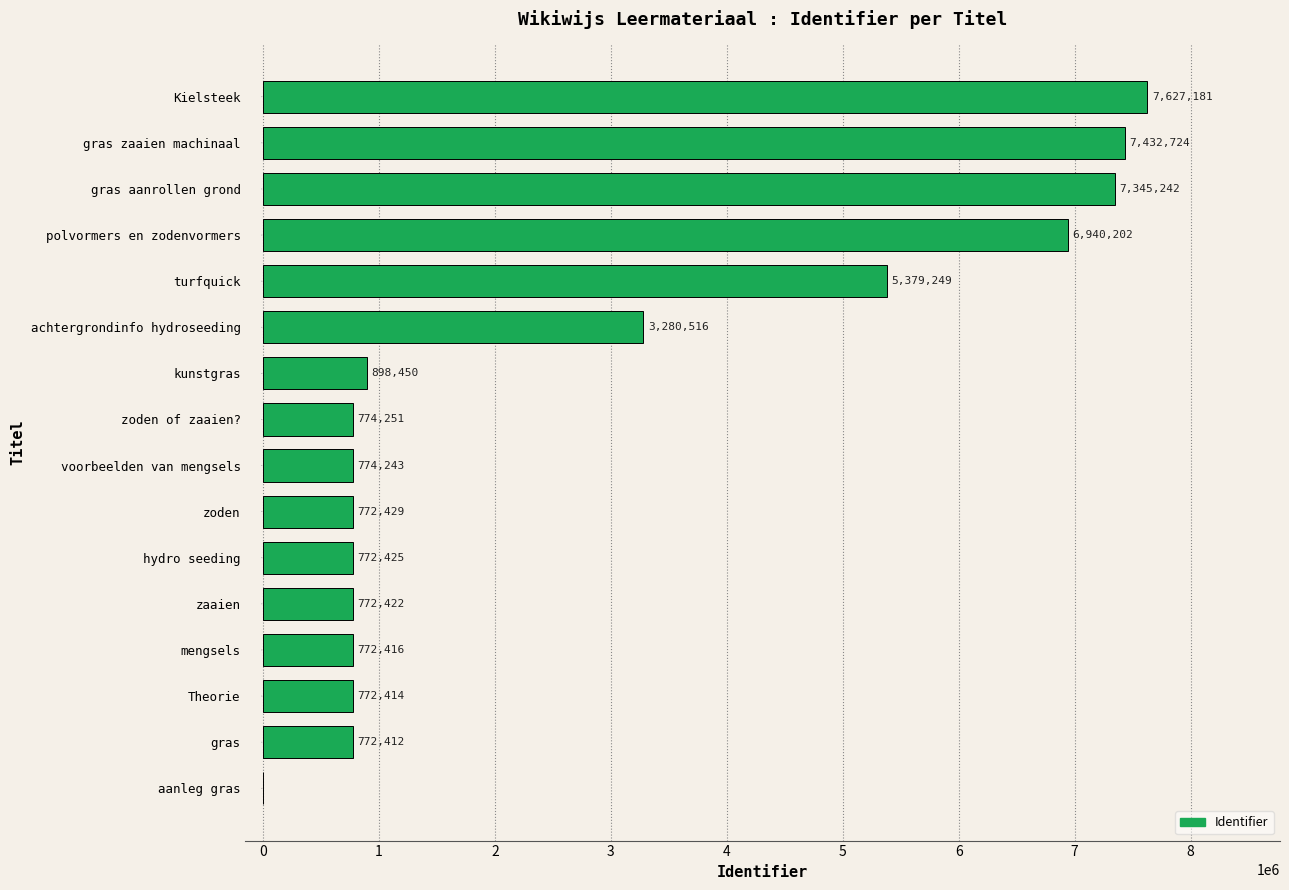

Where is the data nearest to the value 3813590?

achtergrondinfo hydroseeding